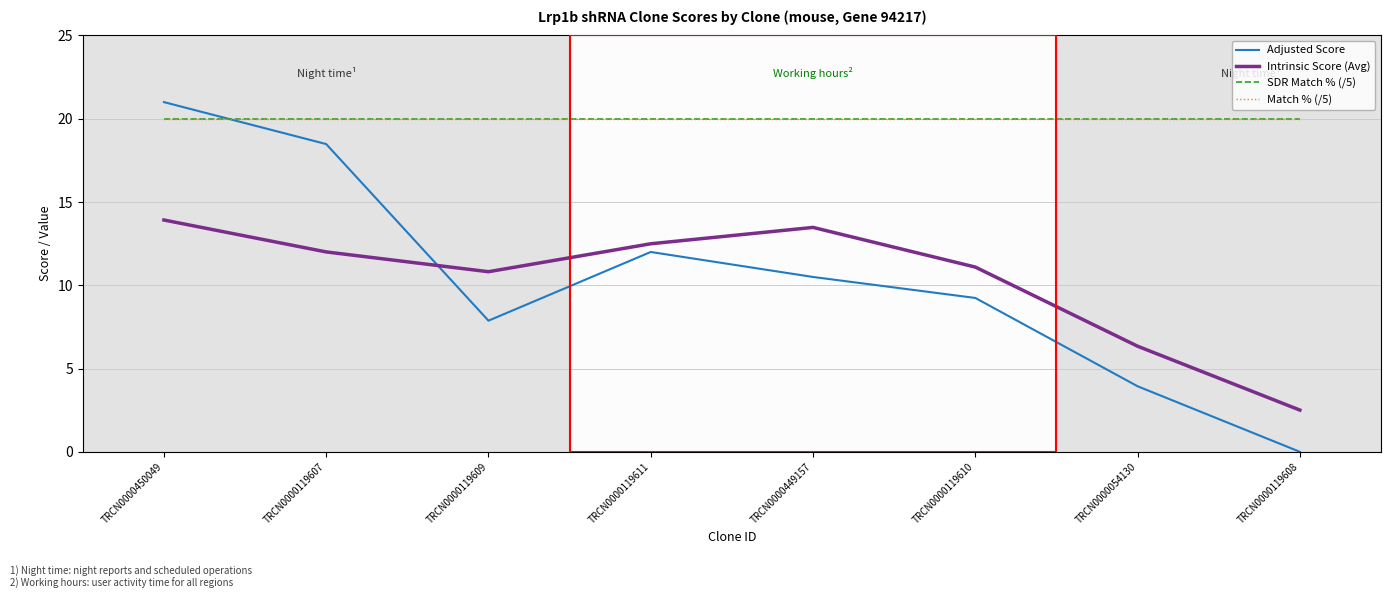

What is the spread (max minus min) of values at TRCN0000450049?

7.1